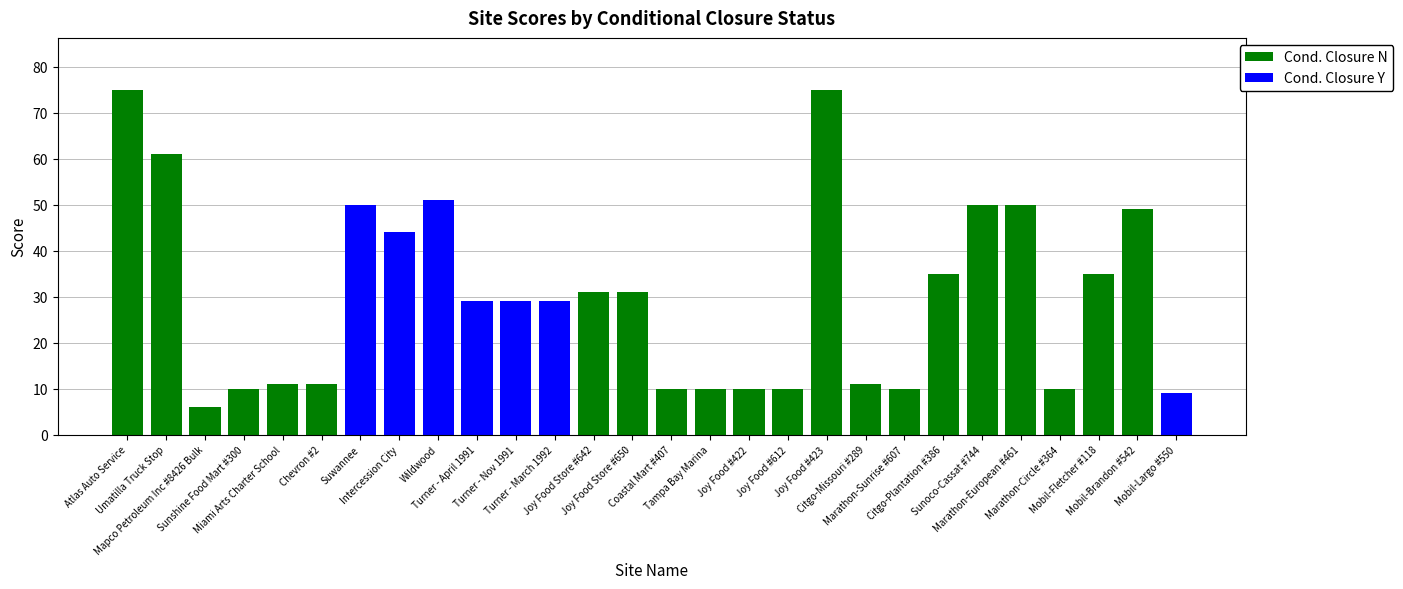

Are the bars grouped side by side (vs. stacked)?

No